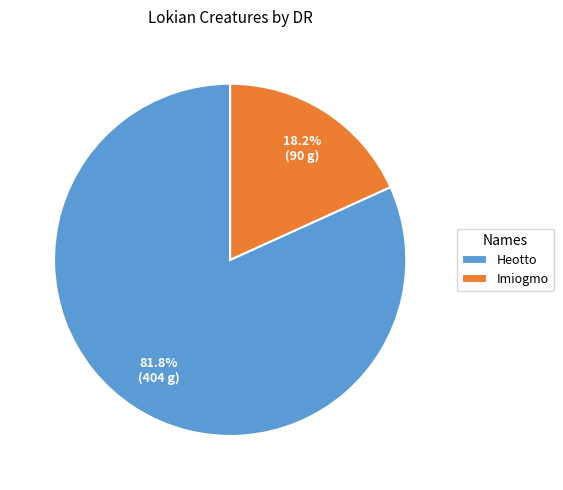

To the nearest percent, what portion does Imiogmo represent?

18%